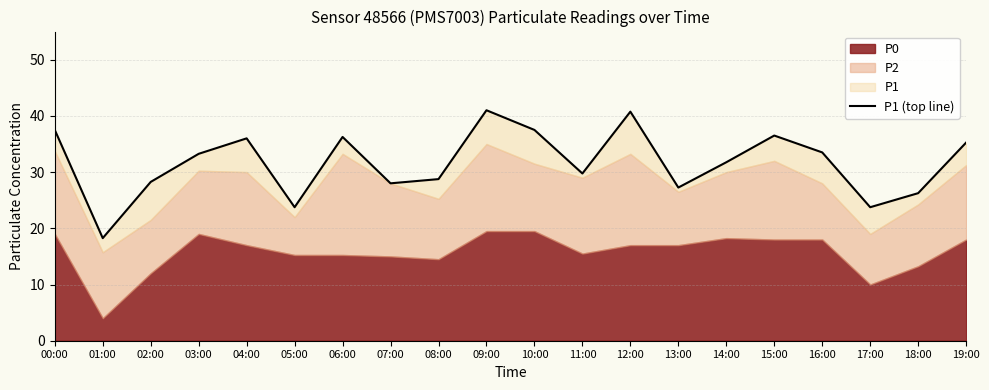

True or false: the data shows 27.2 at 13:00.

True